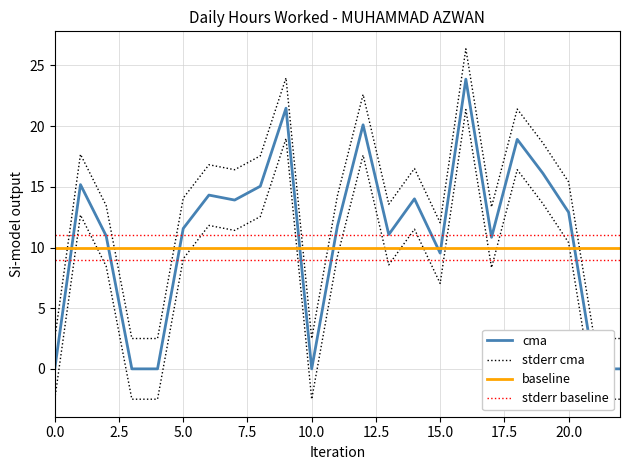

In cma, how many points are higher than both neighbors (excluding endpoints)?

7